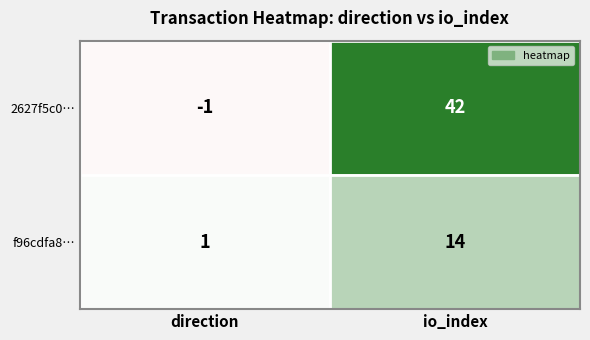

Reading left to right, what are all the values shown in this chart?

2627f5c0…: -1	42
f96cdfa8…: 1	14